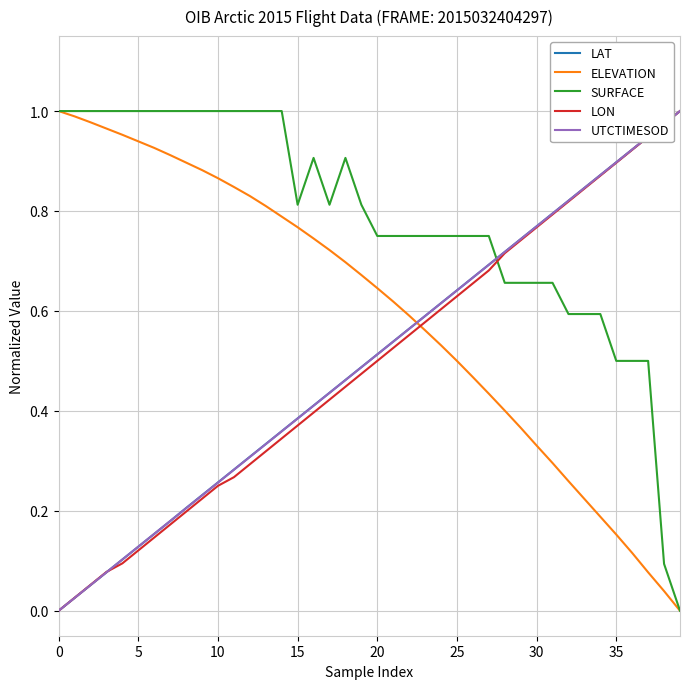

True or false: ELEVATION and LAT cross at least once.

True